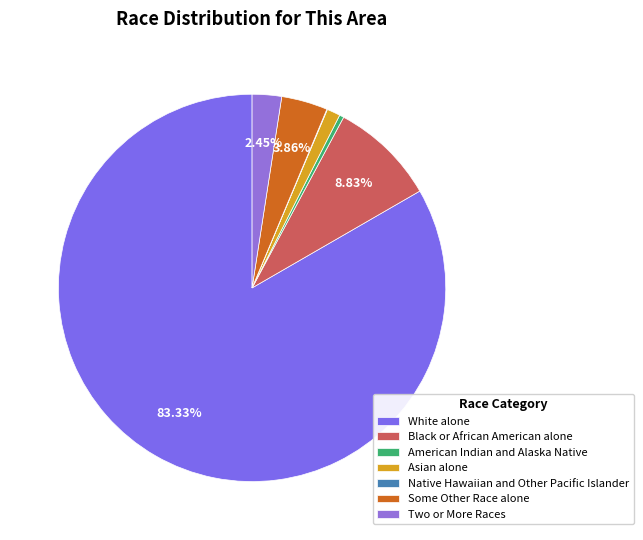

Count the number of slices in the pie.

7